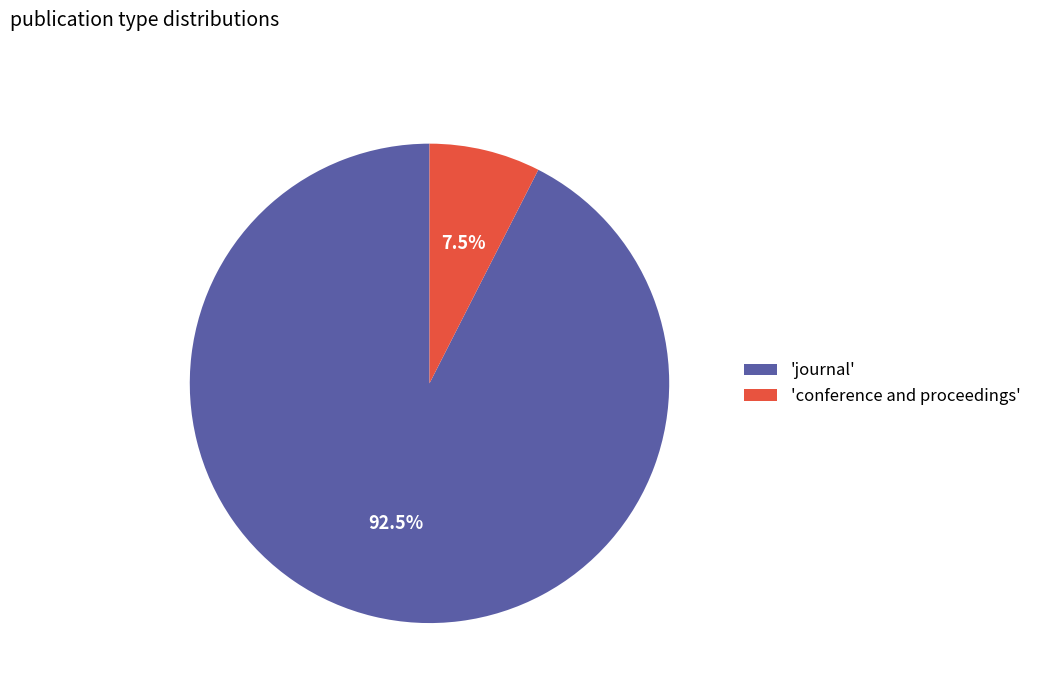

Rank the categories by value from highest to lowest.

'journal', 'conference and proceedings'